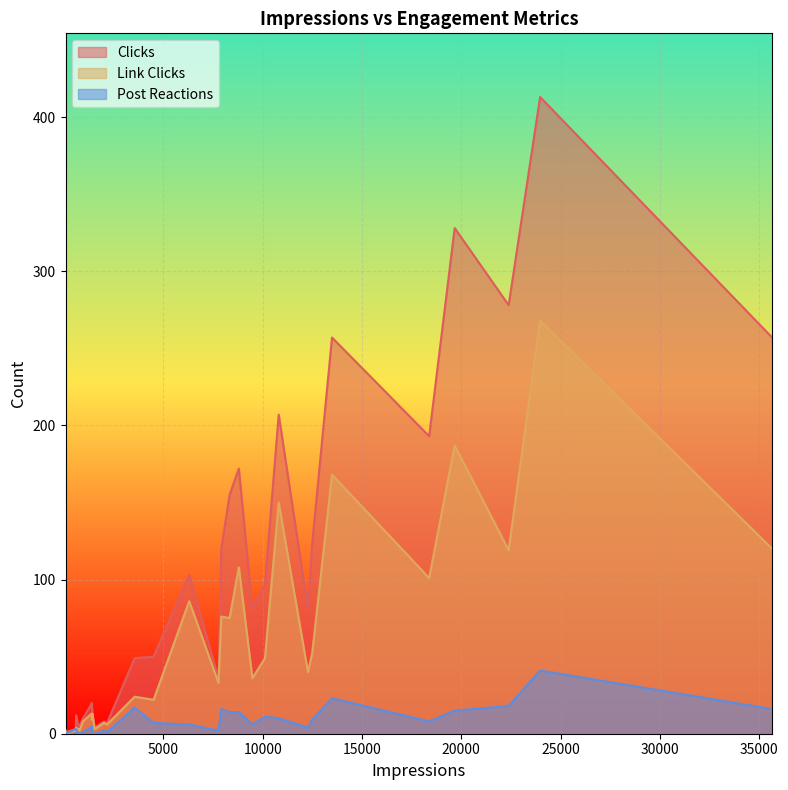

What is the maximum value for Post Reactions?

41